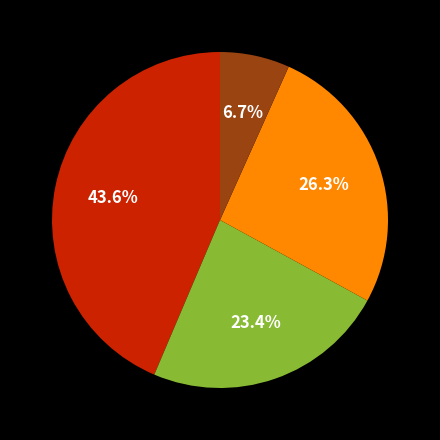

Is there a majority slice in this chart?

No